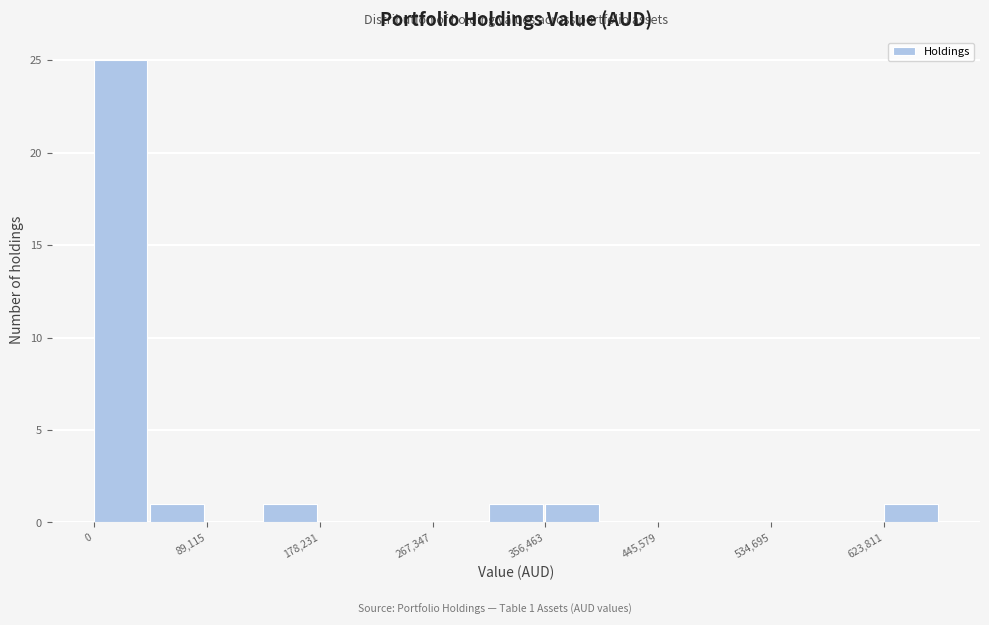

Which range on the x-axis has the tallest bar?

0 to 40000